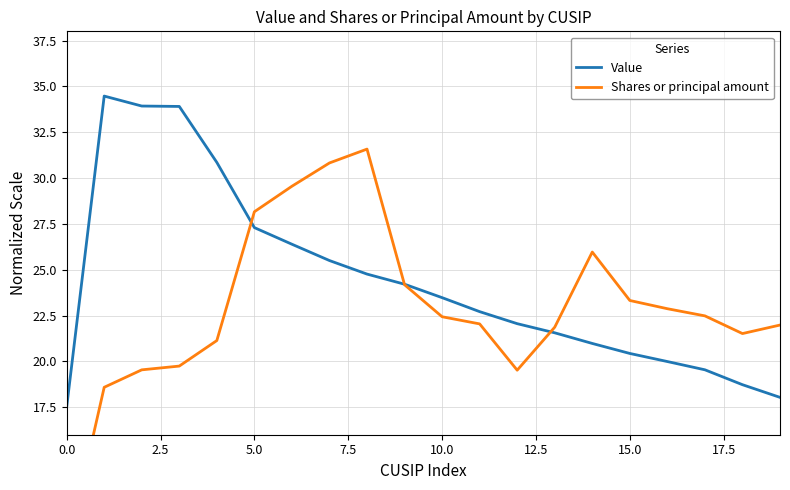

Between 16 and 18, which is larger?

16